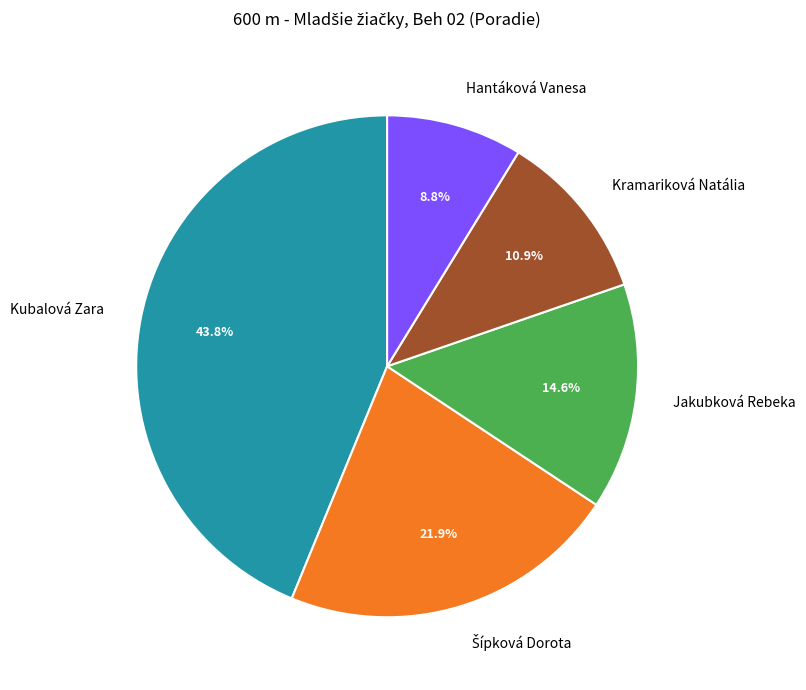

Does any single category account for the majority?

No